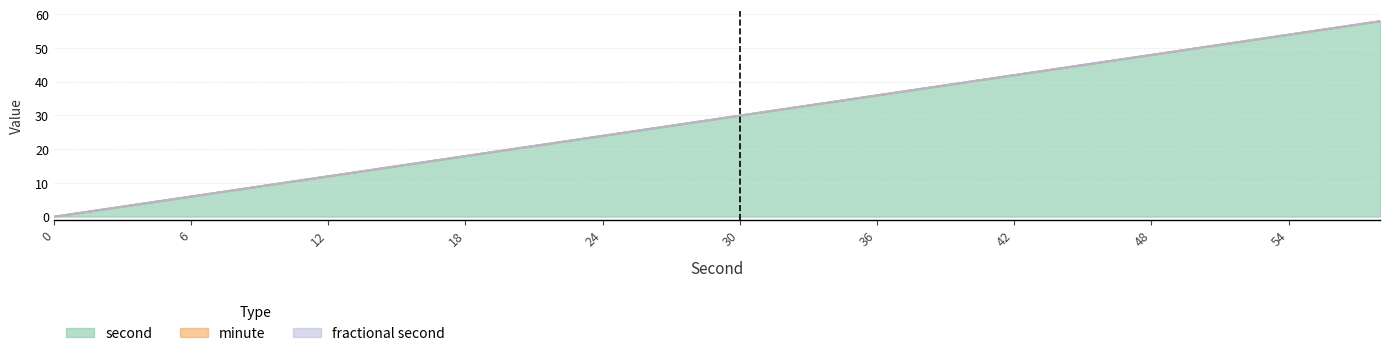

What are all the series names shown in the legend?

second, minute, fractional second